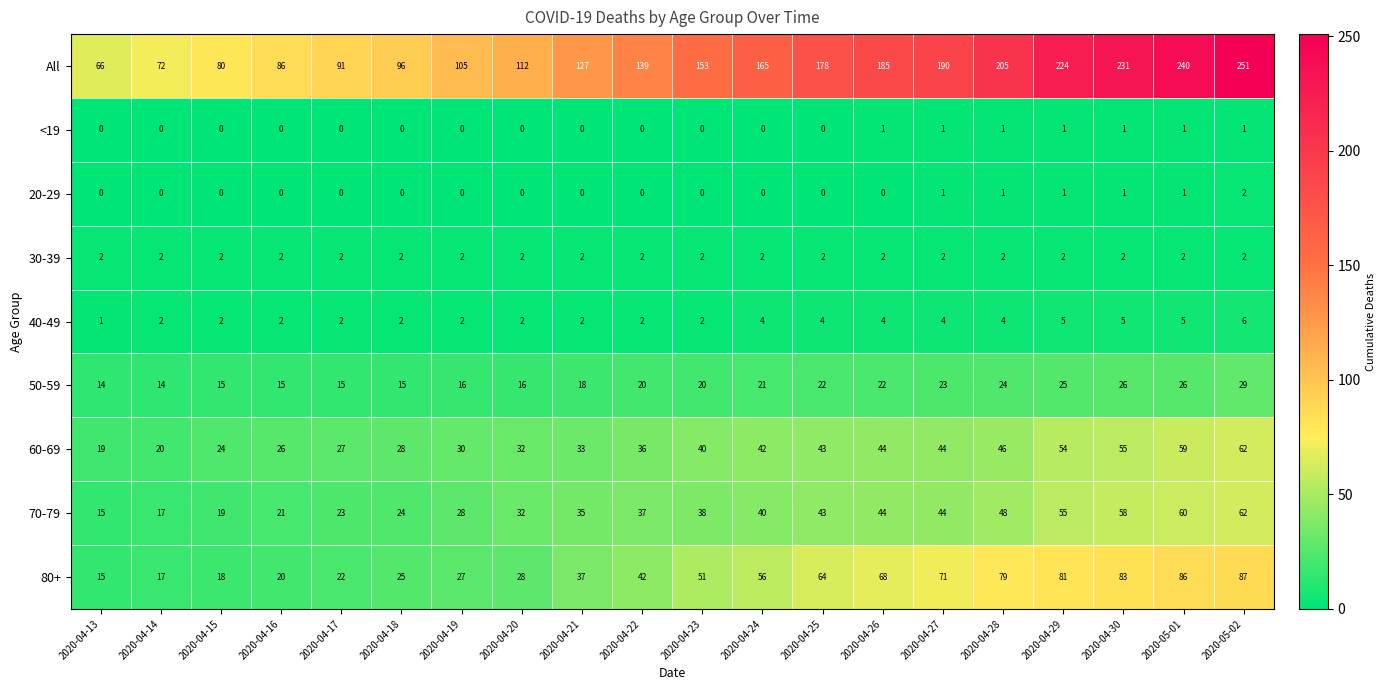

How many distinct data groups are displayed?

9